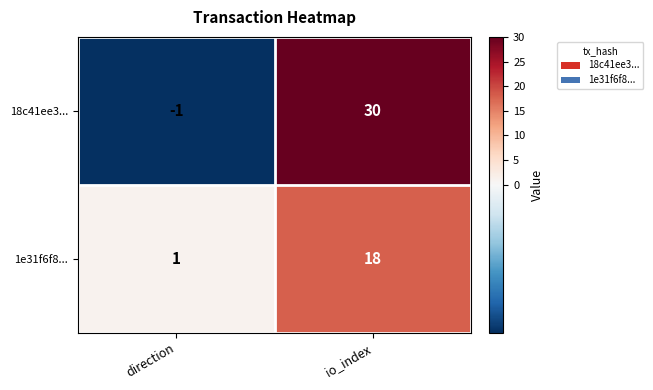

At which label is 1e31f6f8... closest to 9?

direction